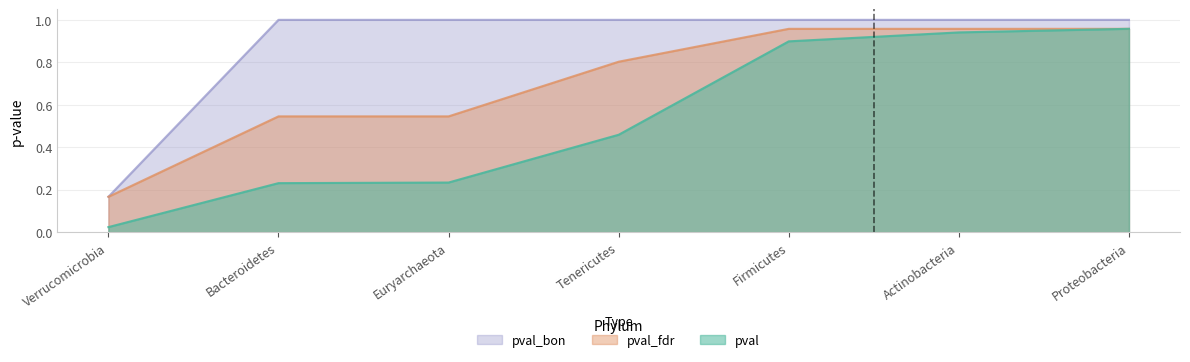

What position from the right is Verrucomicrobia?

7